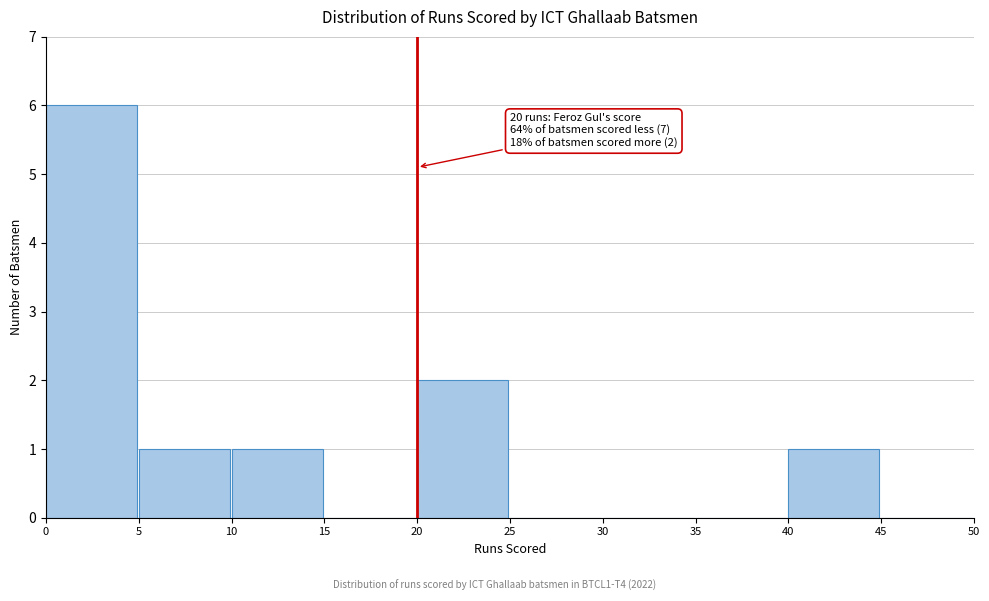

Which range on the x-axis has the tallest bar?

0 to 5